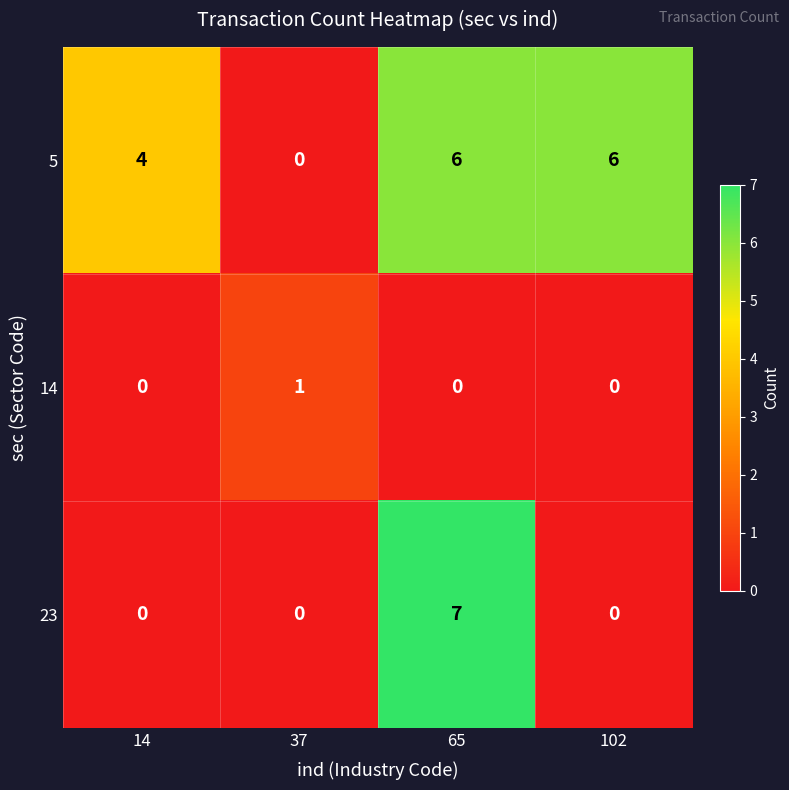

Reading left to right, extract all data points from this chart.

5: 4	0	6	6
14: 0	1	0	0
23: 0	0	7	0